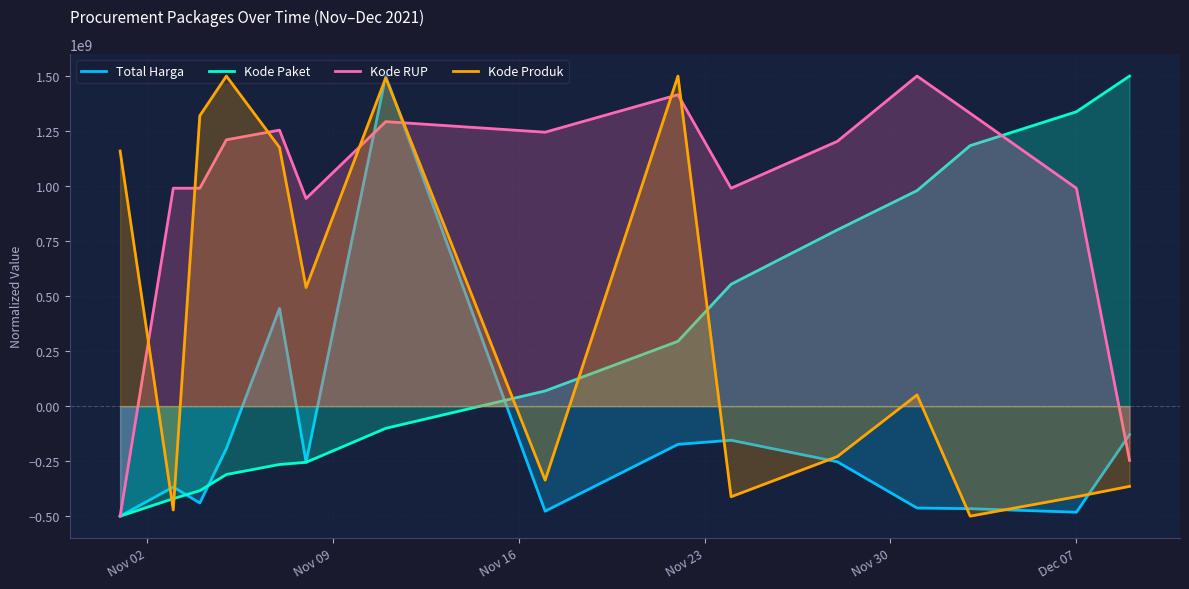

What is the lowest value of the Kode RUP series?

-500000000.0